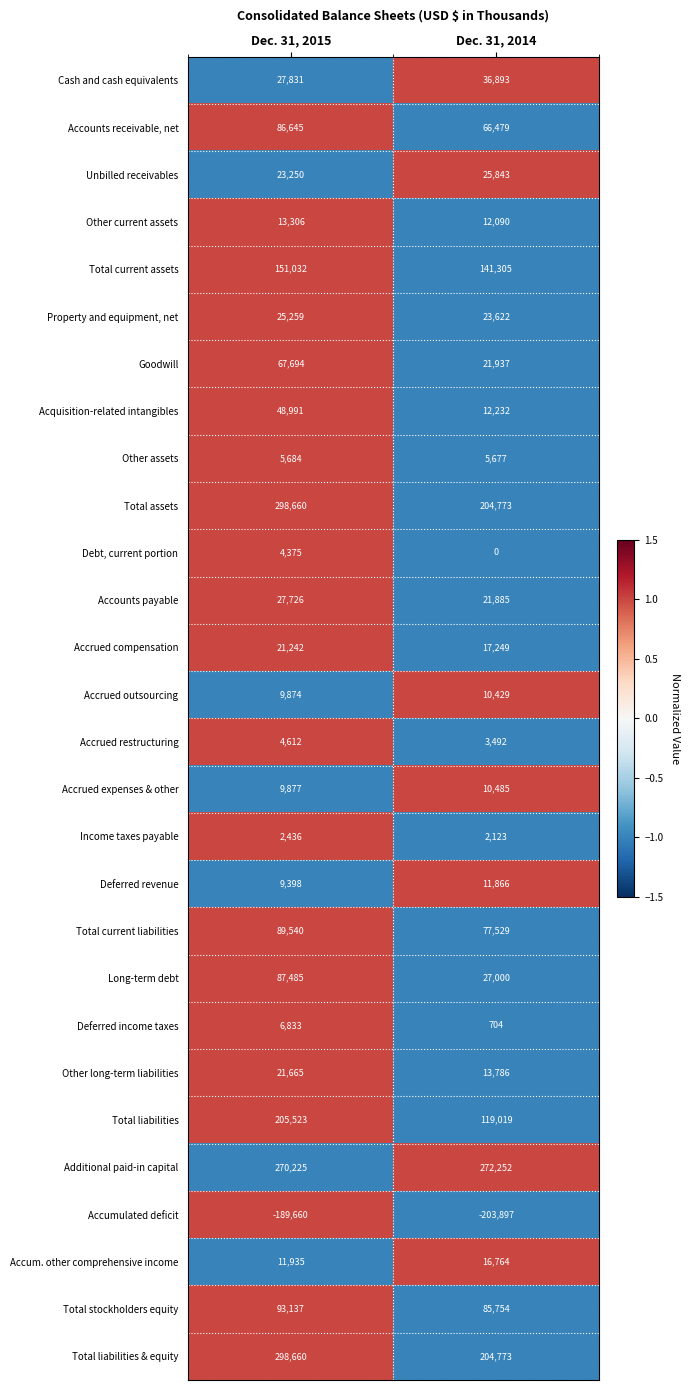

Count the number of categories in the chart.

2